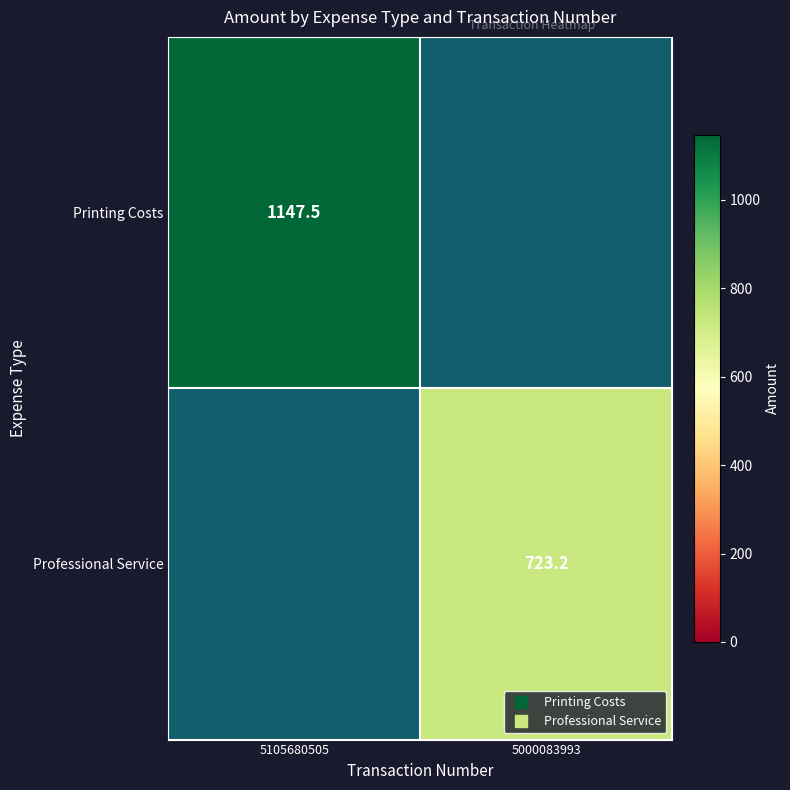

The Printing Costs series shows 0.0 at 5000083993. True or false?

True